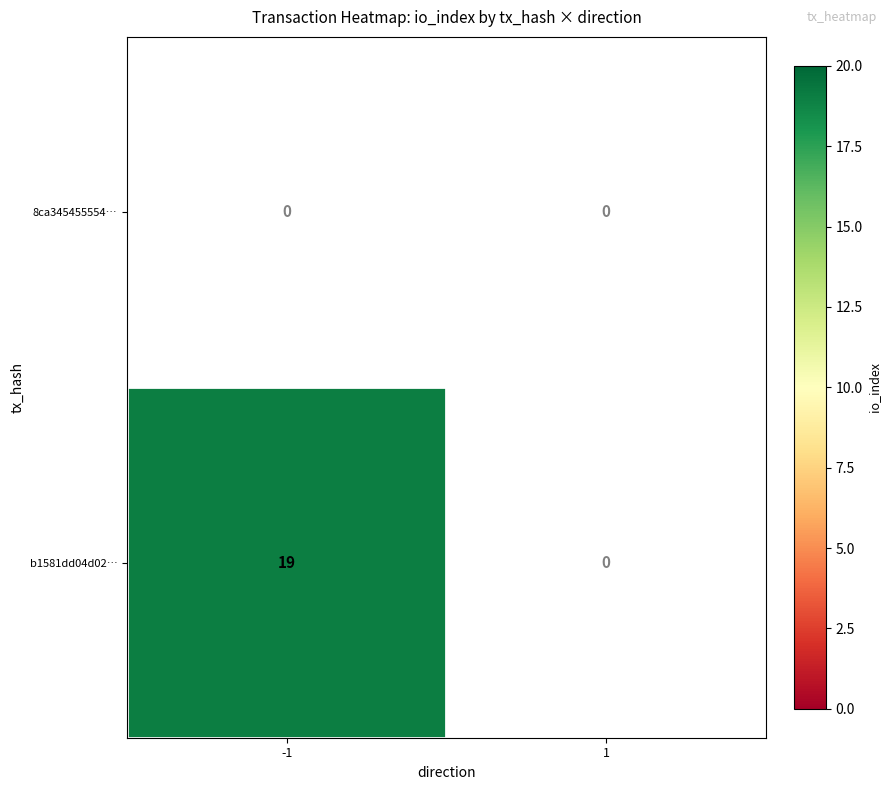

Rank the series at 1 from lowest to highest value.

8ca345455554…, b1581dd04d02…